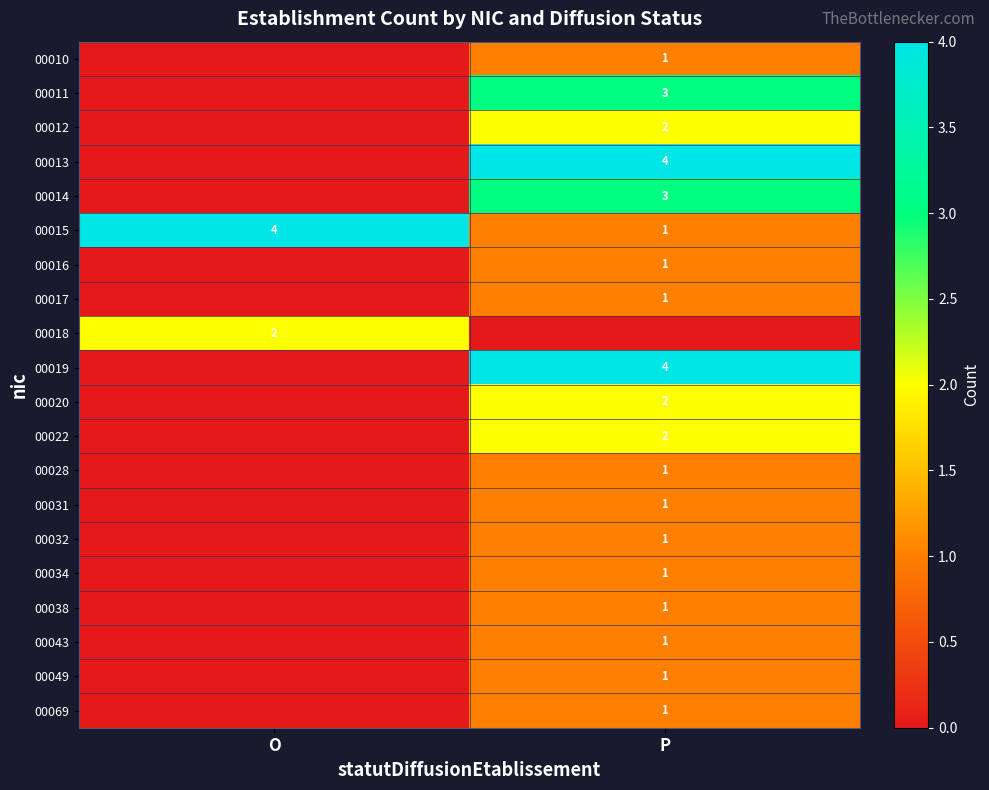

The value of 00016 at P is 1. True or false?

True